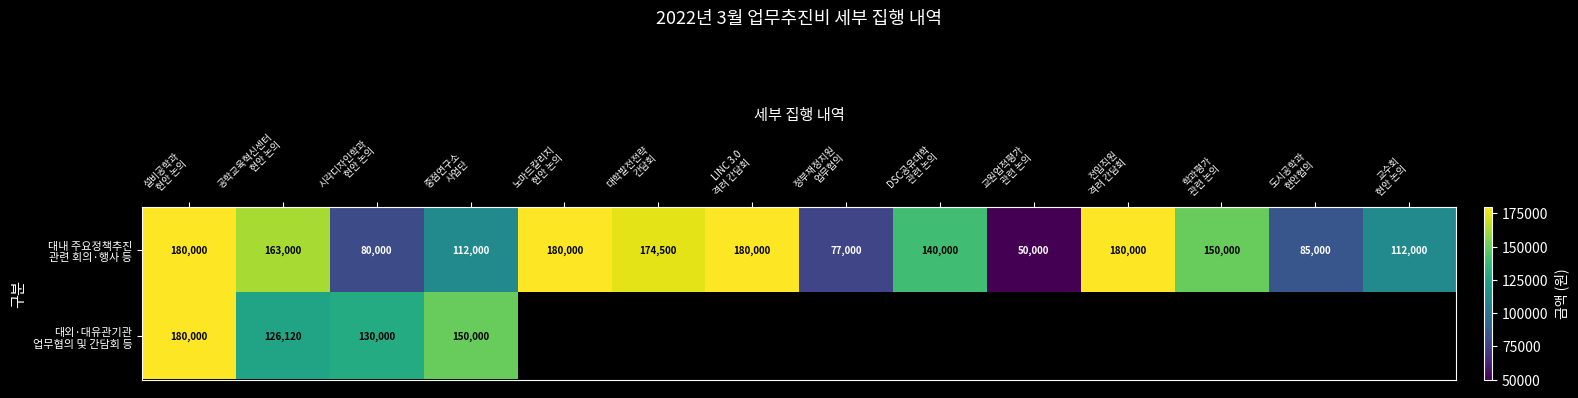

The 대내 주요정책추진 관련 회의·행사 등 series shows 112000.0 at 교수회 현안 논의. True or false?

True